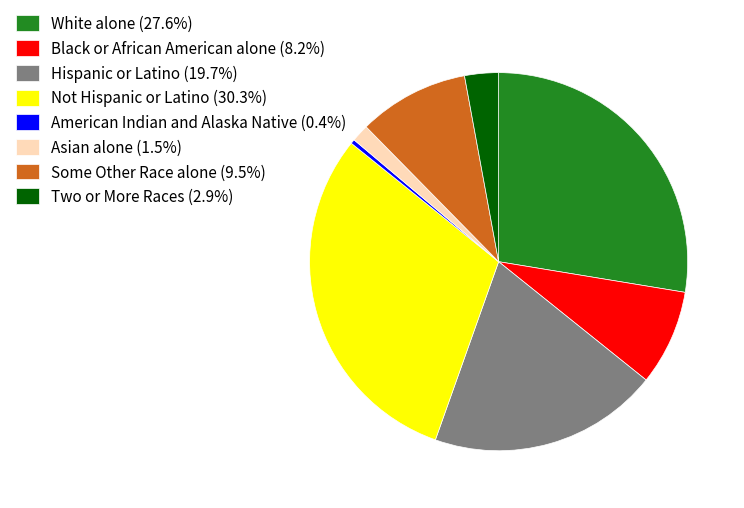

What is the ratio of the value at Two or More Races (2.9%) to the value at Black or African American alone (8.2%)?

0.4